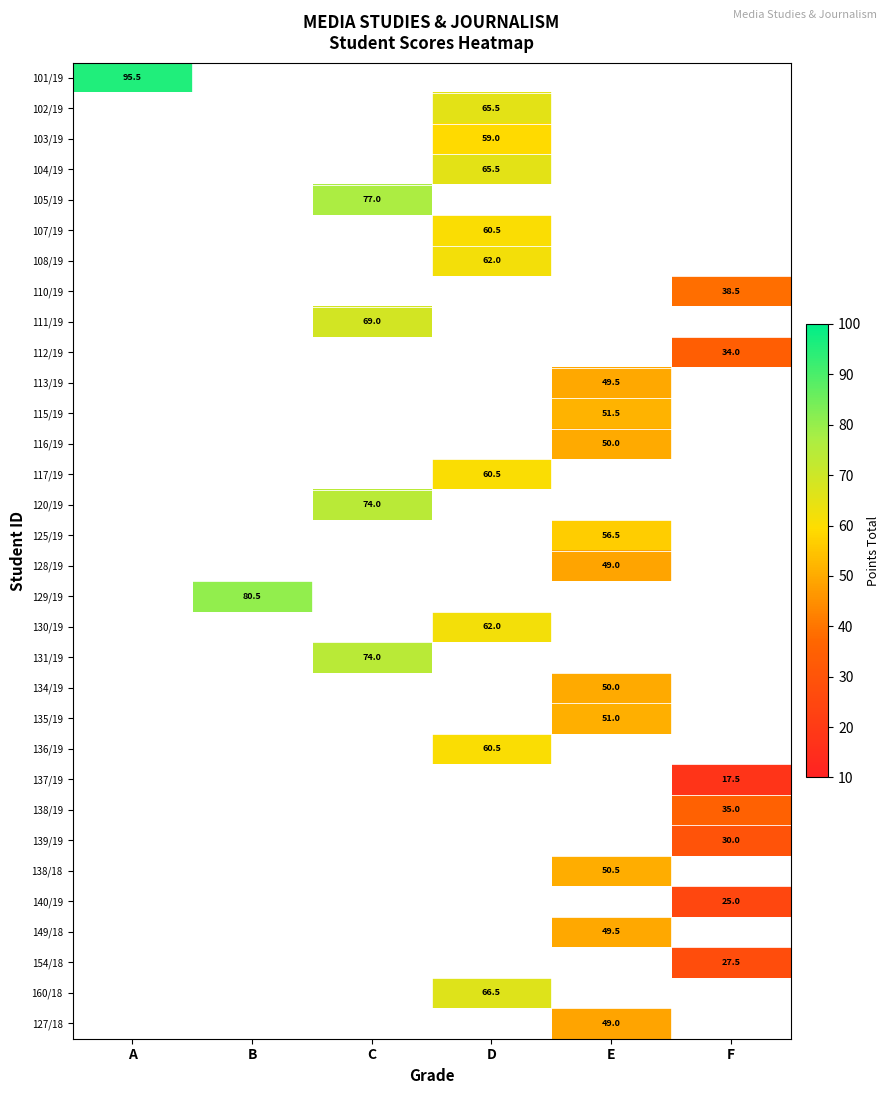

The 138/19 series shows 35.0 at F. True or false?

True